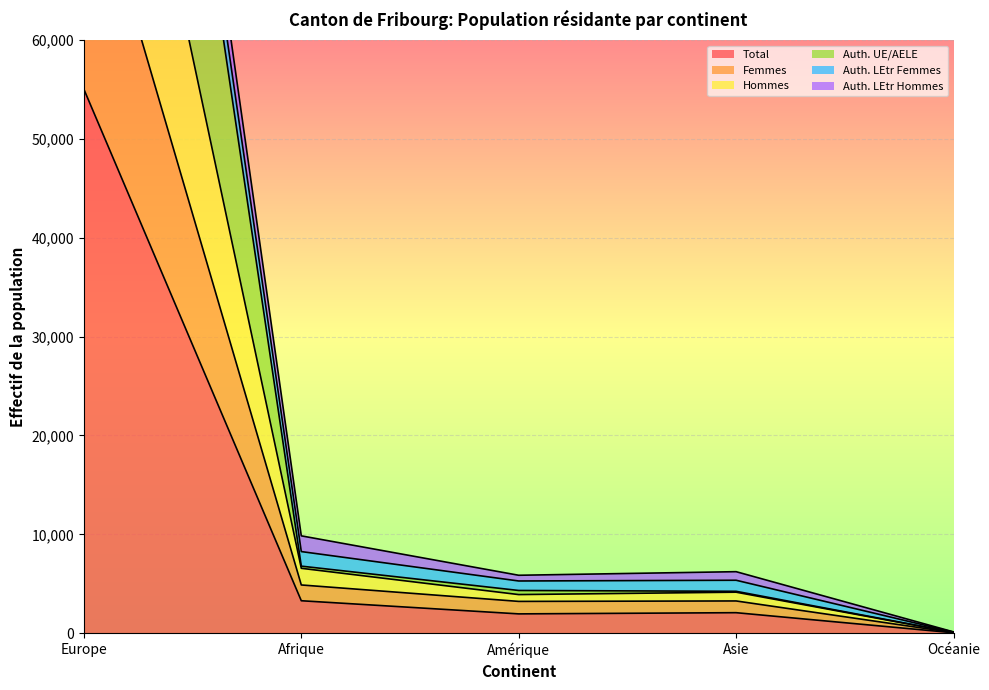

At which label does Total reach its minimum?

Océanie